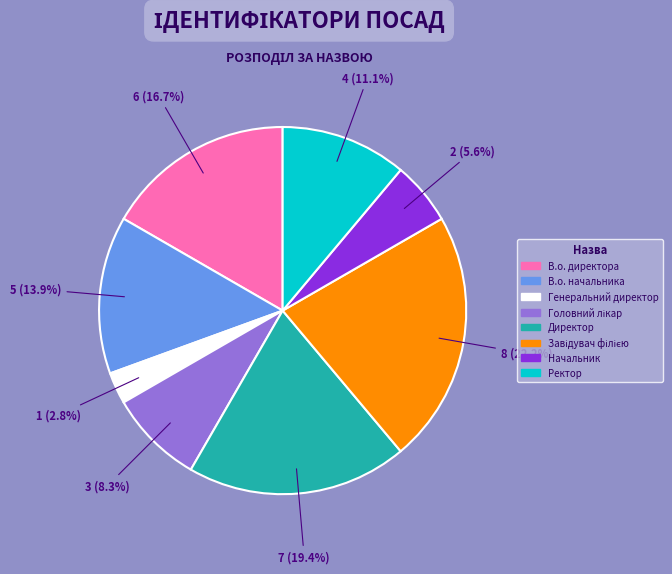

What percentage is NOT represented by Директор?

80.6%